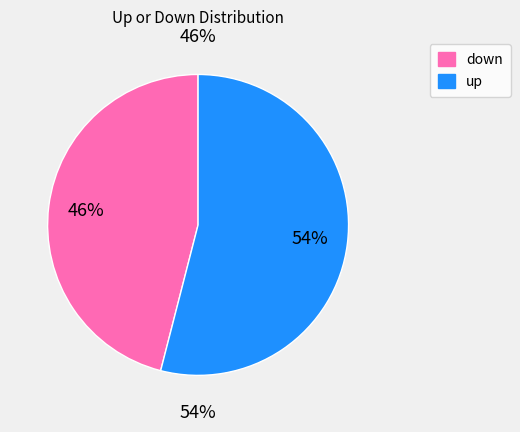

How many segments does this pie chart have?

2